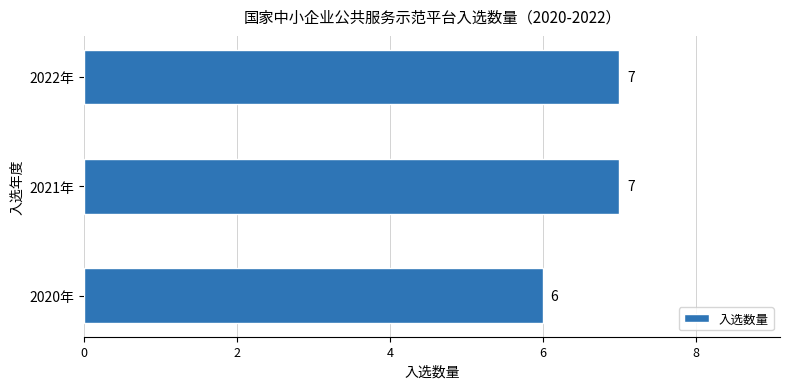

True or false: the data shows 2 at 2020年.

False